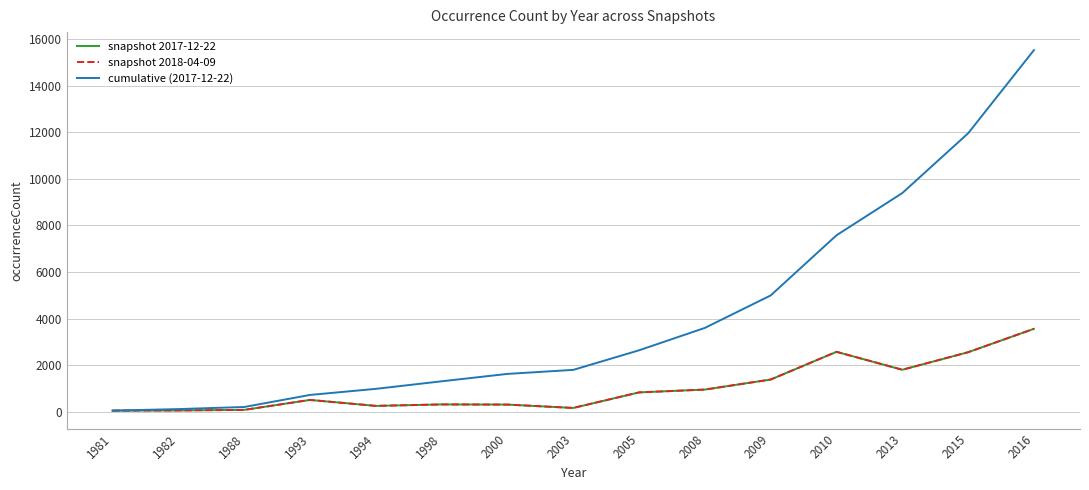

Read the snapshot 2017-12-22 value at 1998, to the nearest 50.

300